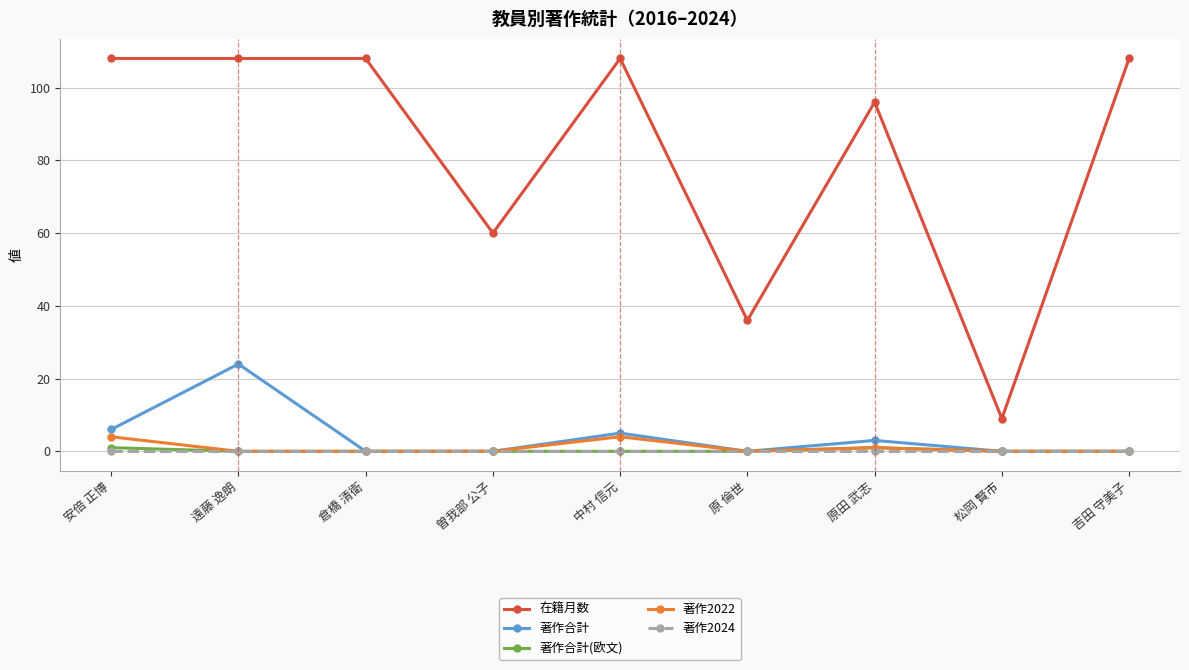

What are all the series names shown in the legend?

在籍月数, 著作合計, 著作合計(欧文), 著作2022, 著作2024